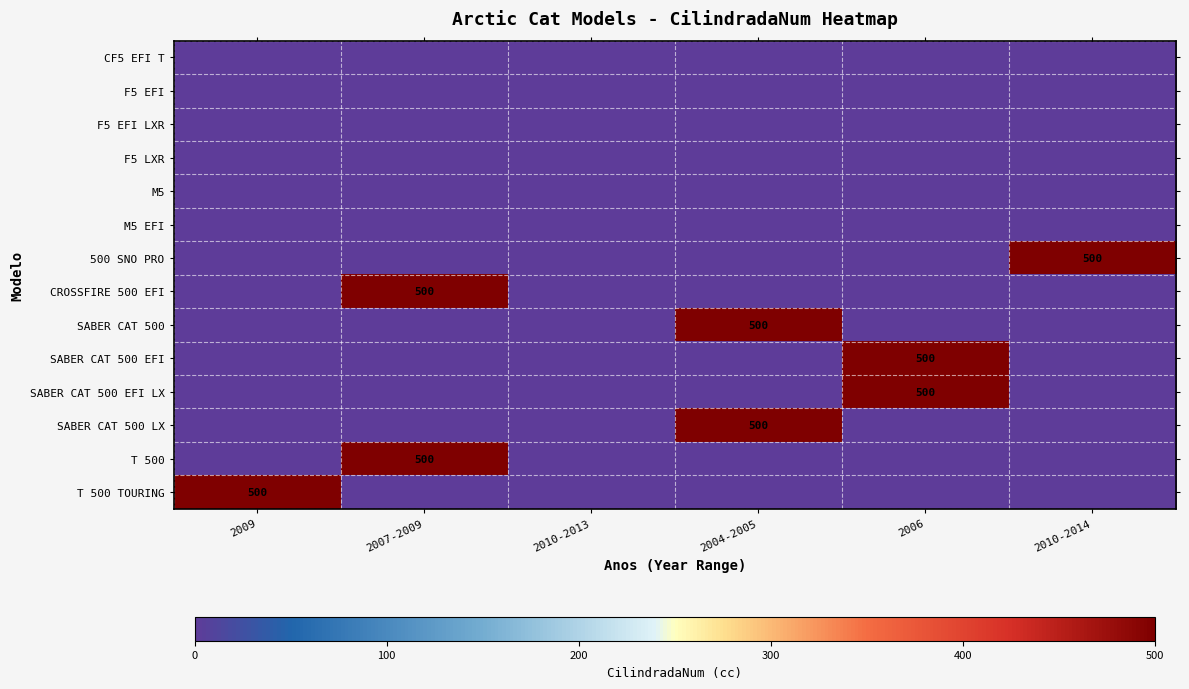

True or false: CROSSFIRE 500 EFI has a value of 500 at 2007-2009.

True